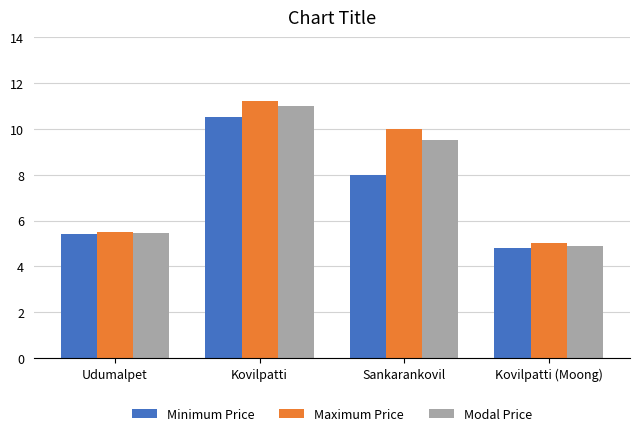

At which label is Modal Price closest to 7?

Udumalpet